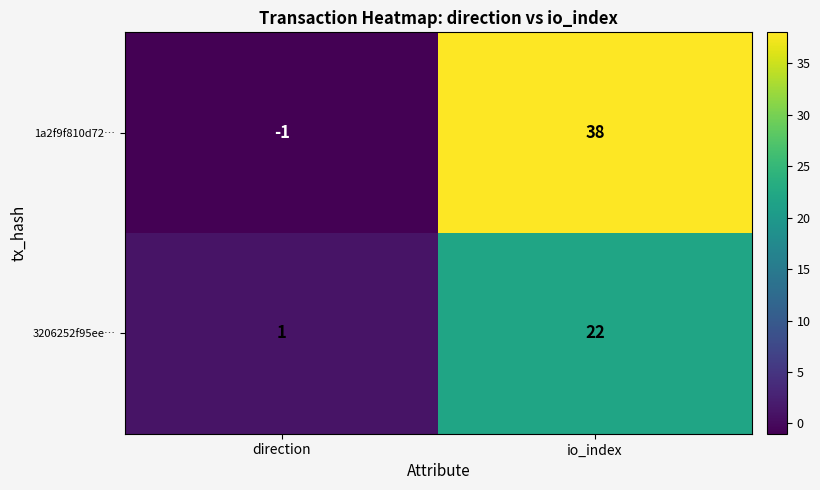

What is the sum of all 1a2f9f810d72… values?

37